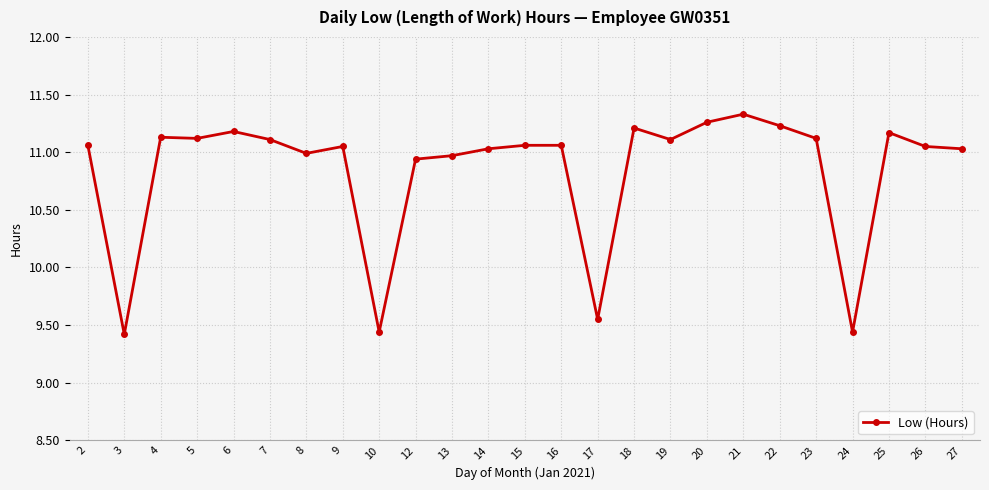

What is the ratio of the value at 18 to the value at 19?

1.0